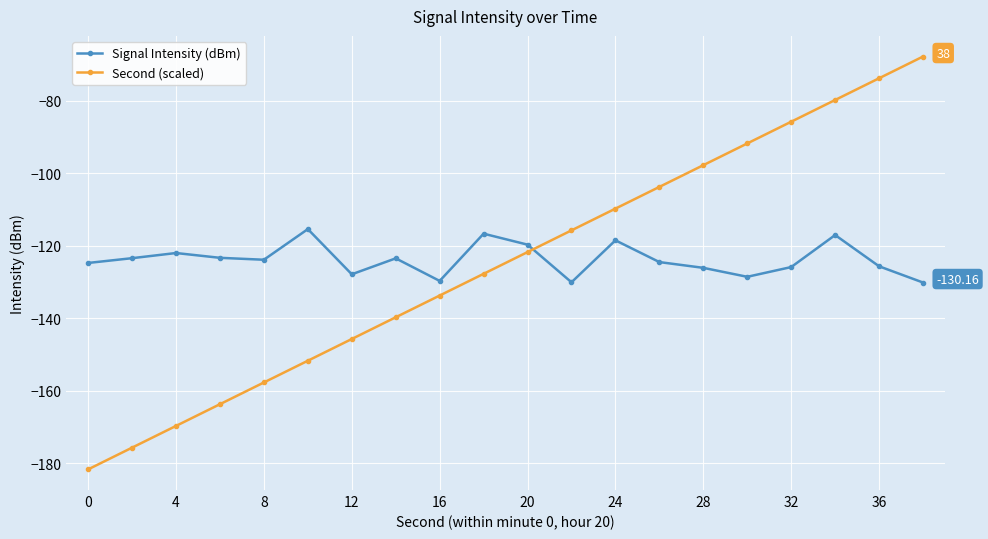

What is the sum of all Second (scaled) values?

-2495.1